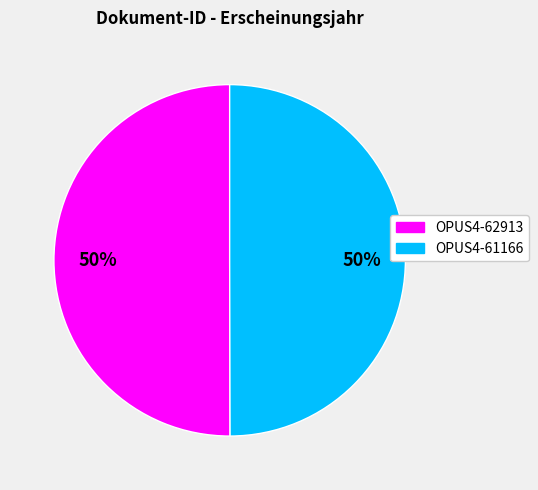

What is the ratio of the value at OPUS4-61166 to the value at OPUS4-62913?

1.0